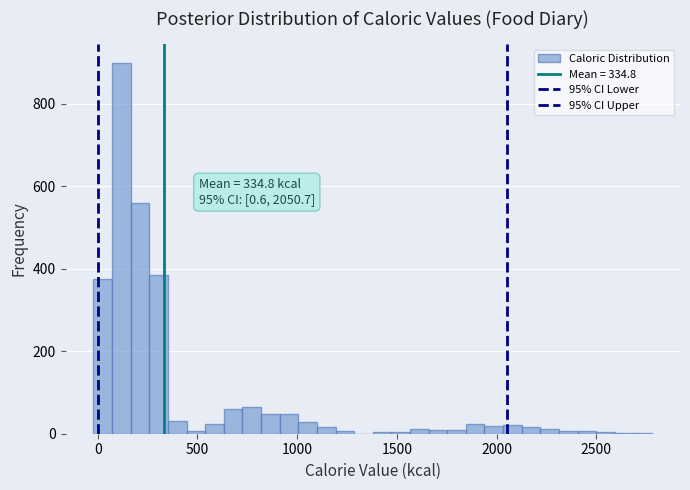

Read against the x-axis, roughly where is the centre of the tallest bar?

100